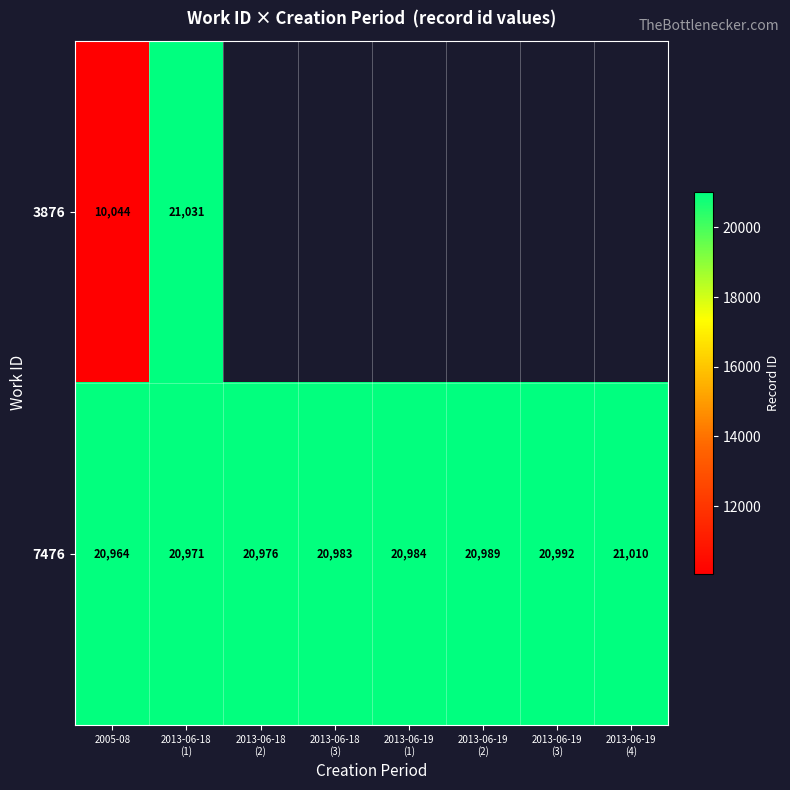

True or false: 3876 has a value of 17158 at 2005-08.

False